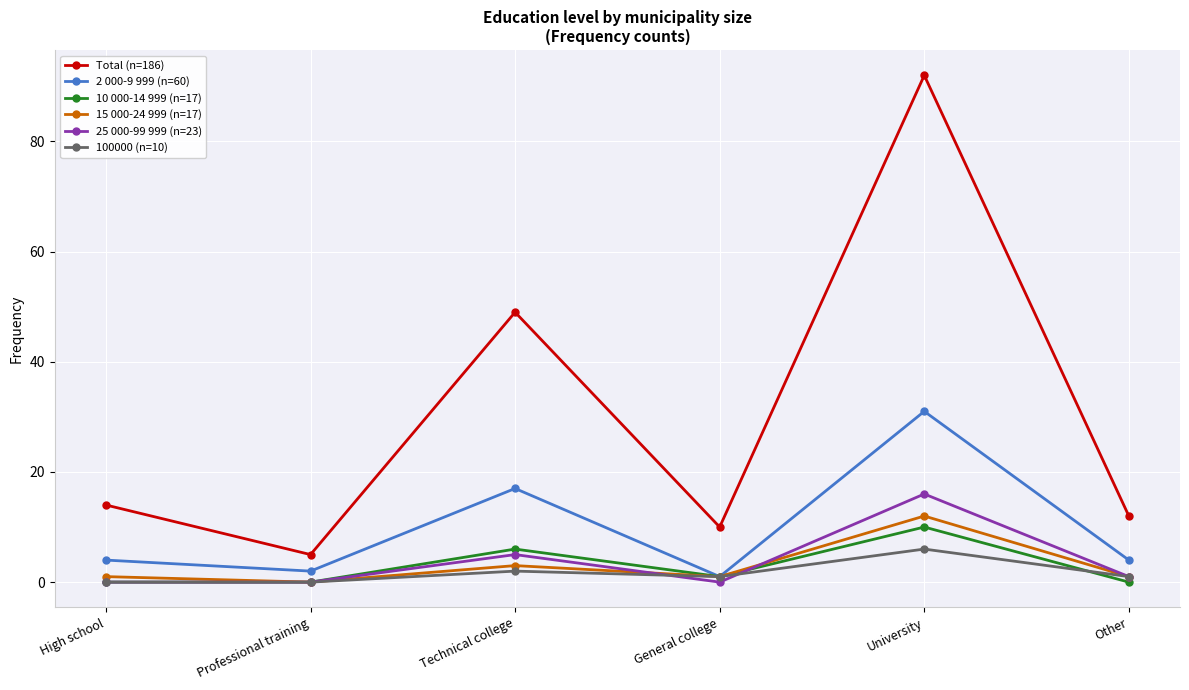

How many series are shown in this chart?

6